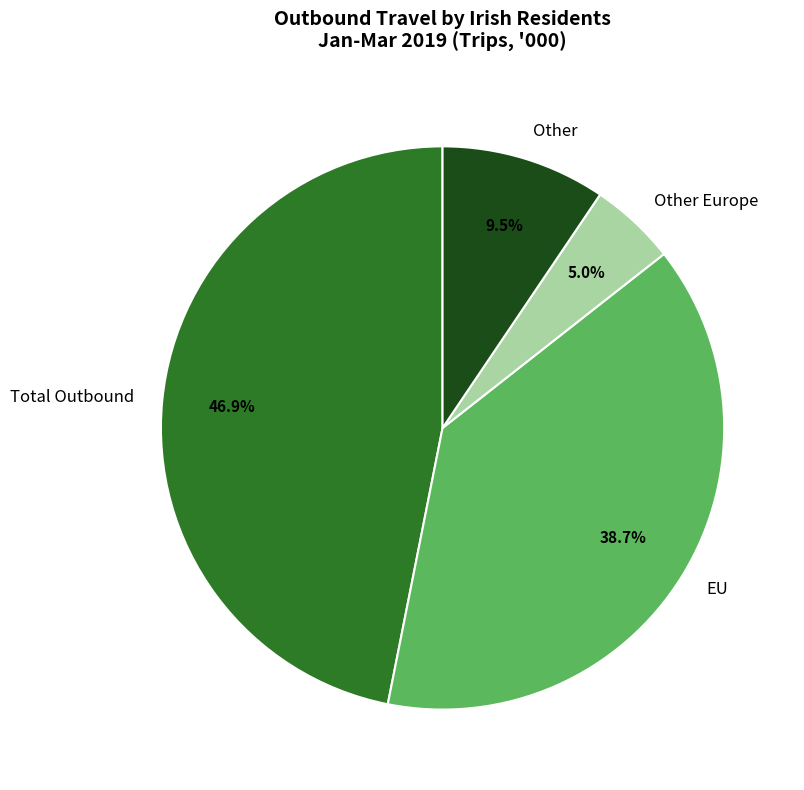

What is the ratio of the value at Other Europe to the value at Total Outbound?

0.1